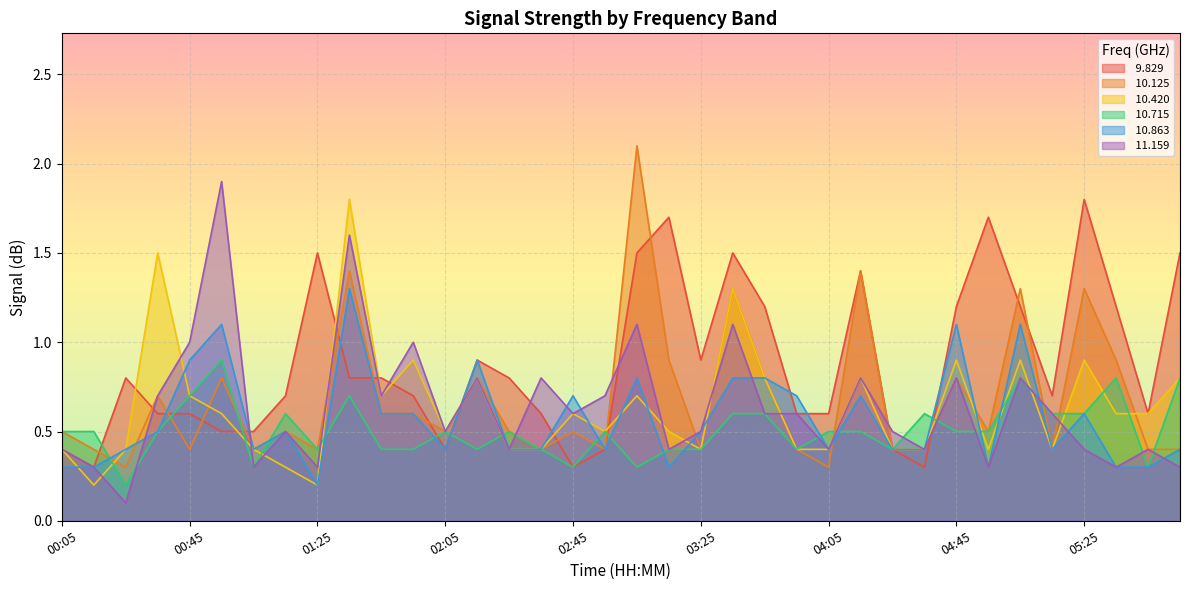

Which series ends up on top after the final intersection of  11.159 and  10.420?

 10.420